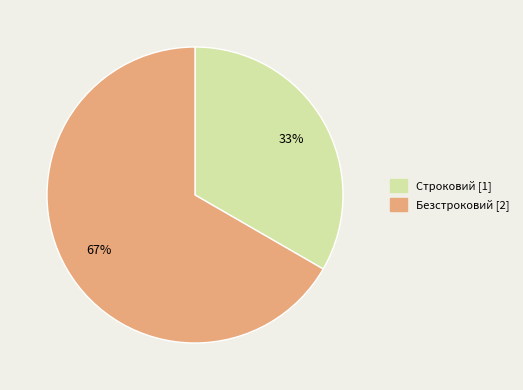

Which slice represents more than half of the pie?

Безстроковий